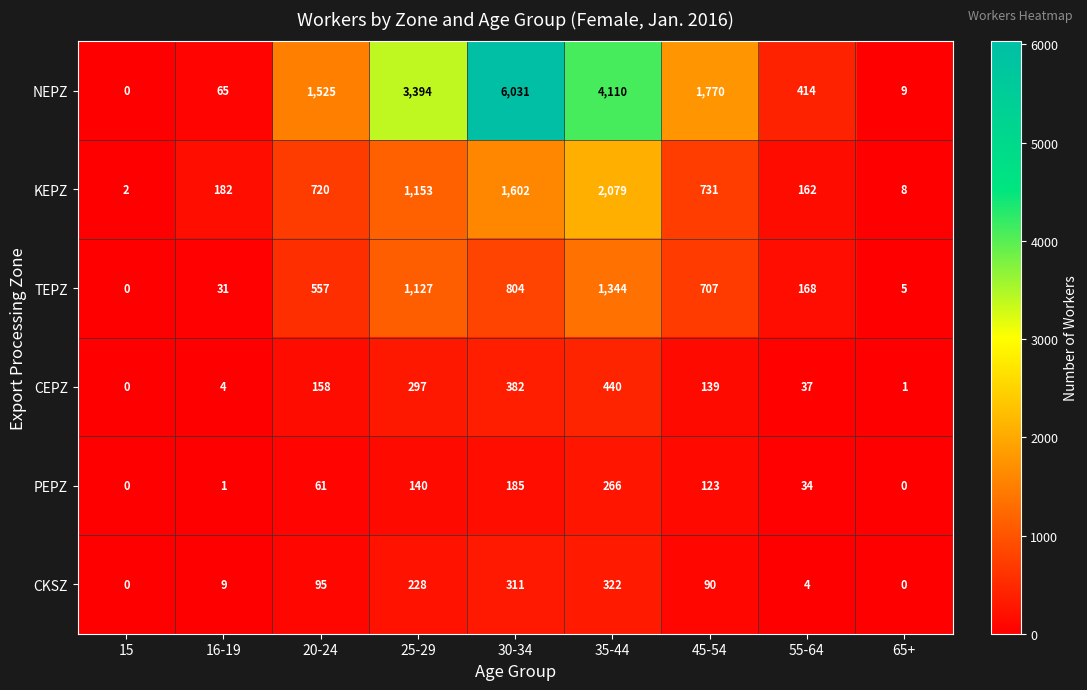

At which category is the sum across all series the highest?

30-34